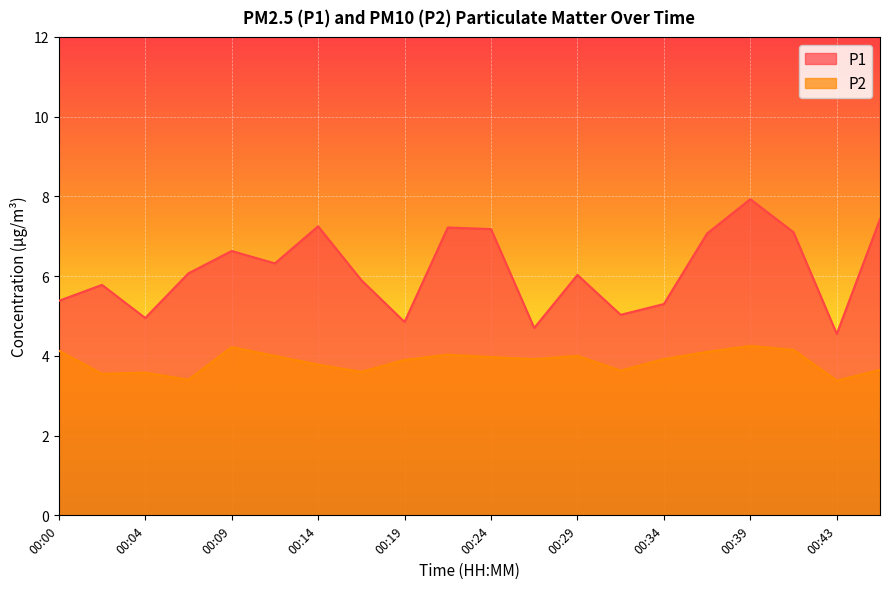

In P1, how many points are lower than both neighbors (excluding endpoints)?

6